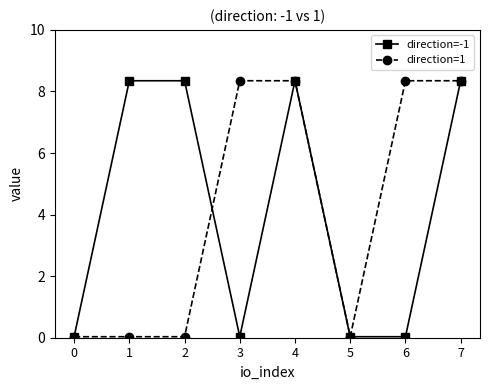

True or false: direction=-1 and direction=1 intersect in this chart.

True